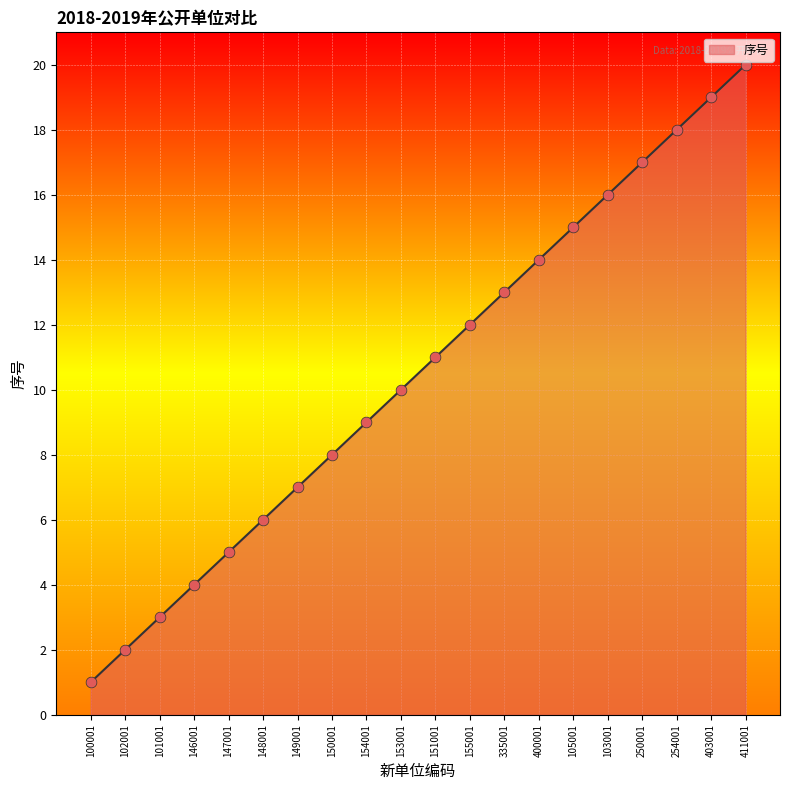

What is the change in value from 148001 to 411001?

+14